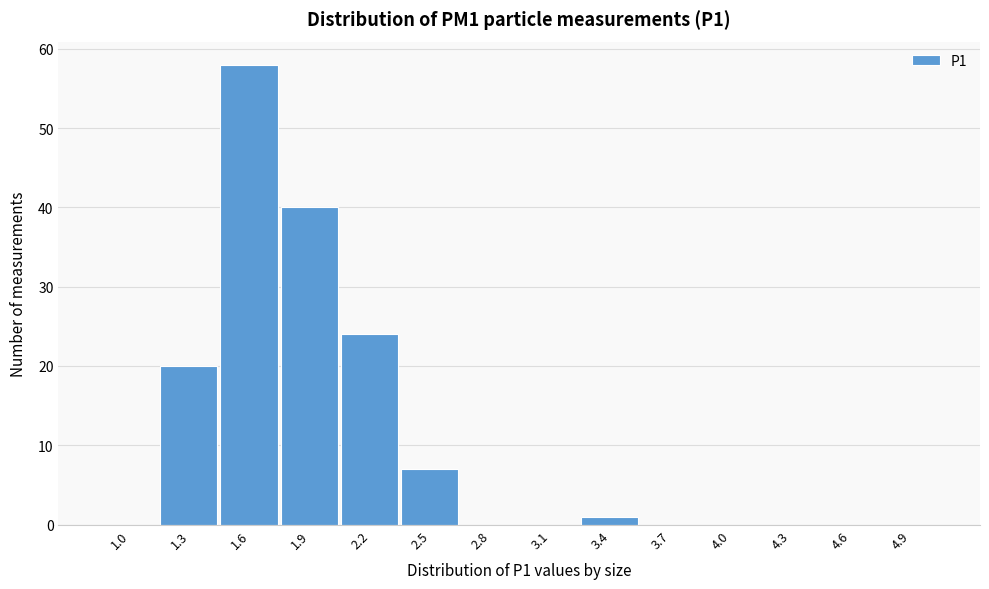

Reading left to right, extract all data points from this chart.

1.0=0	1.3=20	1.6=58	1.9=40	2.2=24	2.5=7	2.8=0	3.1=0	3.4=1	3.7=0	4.0=0	4.3=0	4.6=0	4.9=0